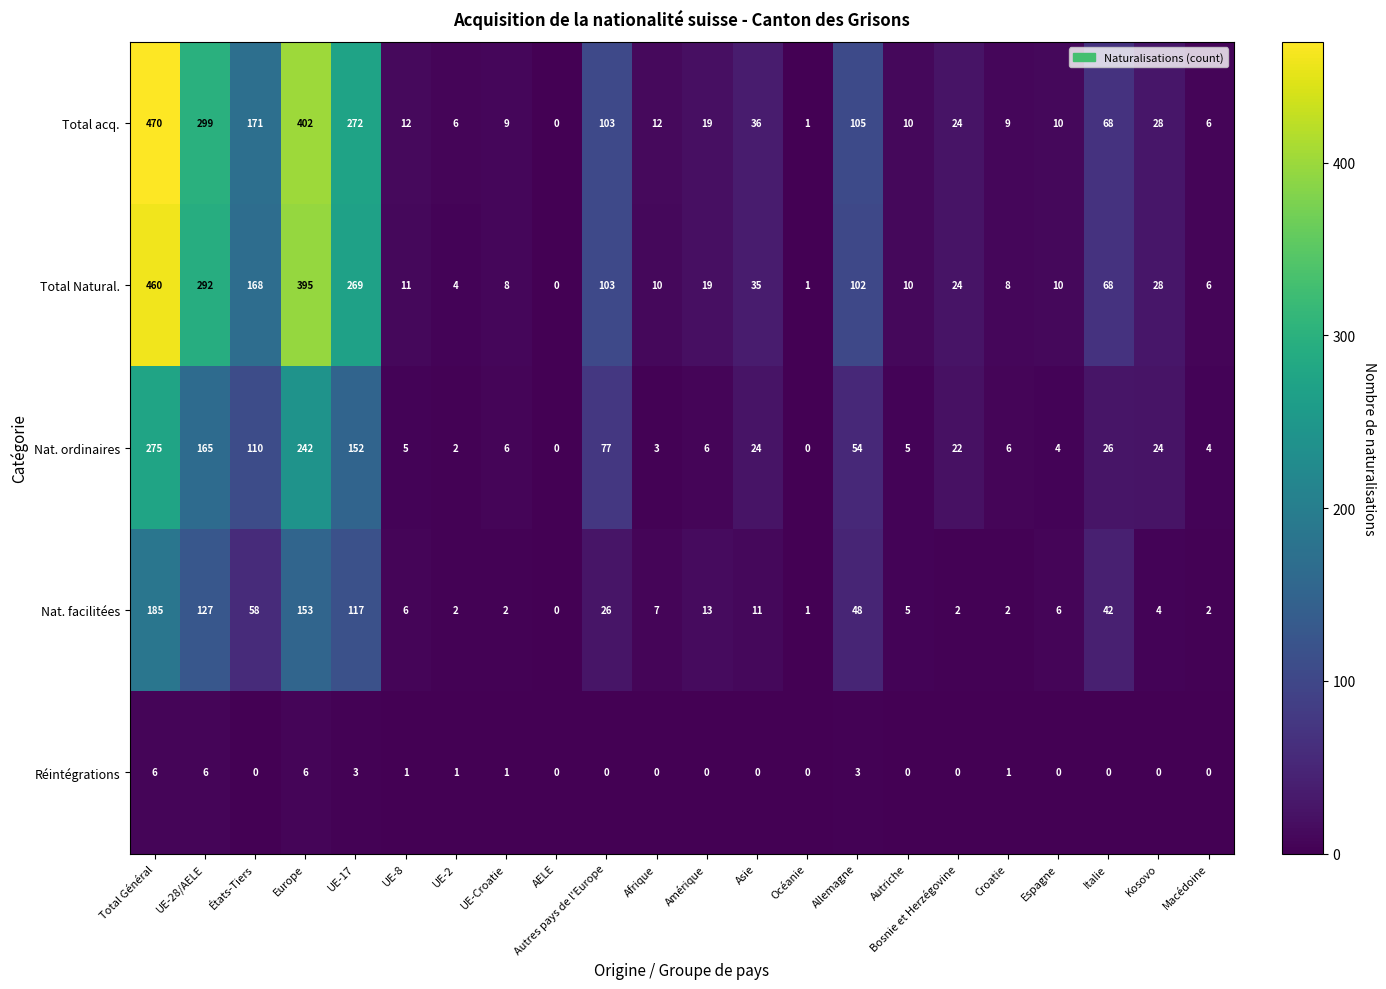

The value of Total acq. at Croatie is 9. True or false?

True